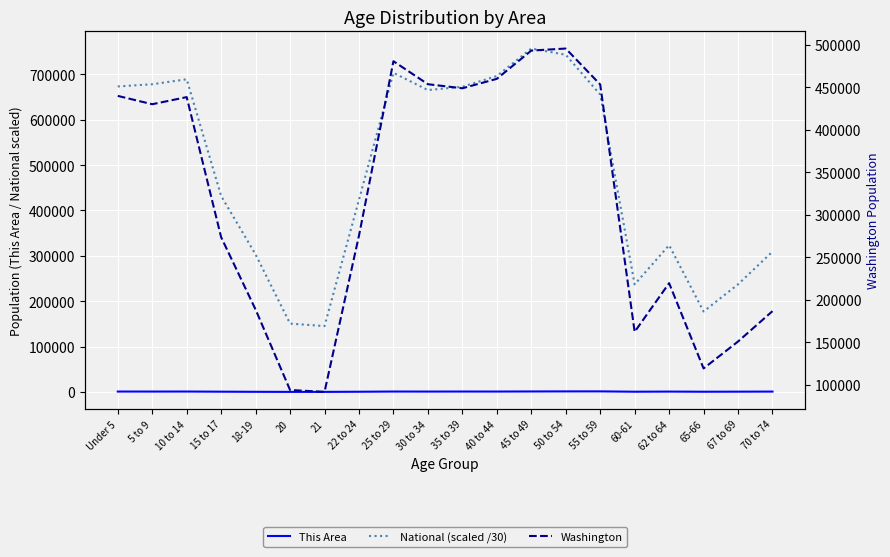

What are all the series names shown in the legend?

This Area, National (scaled /30), Washington